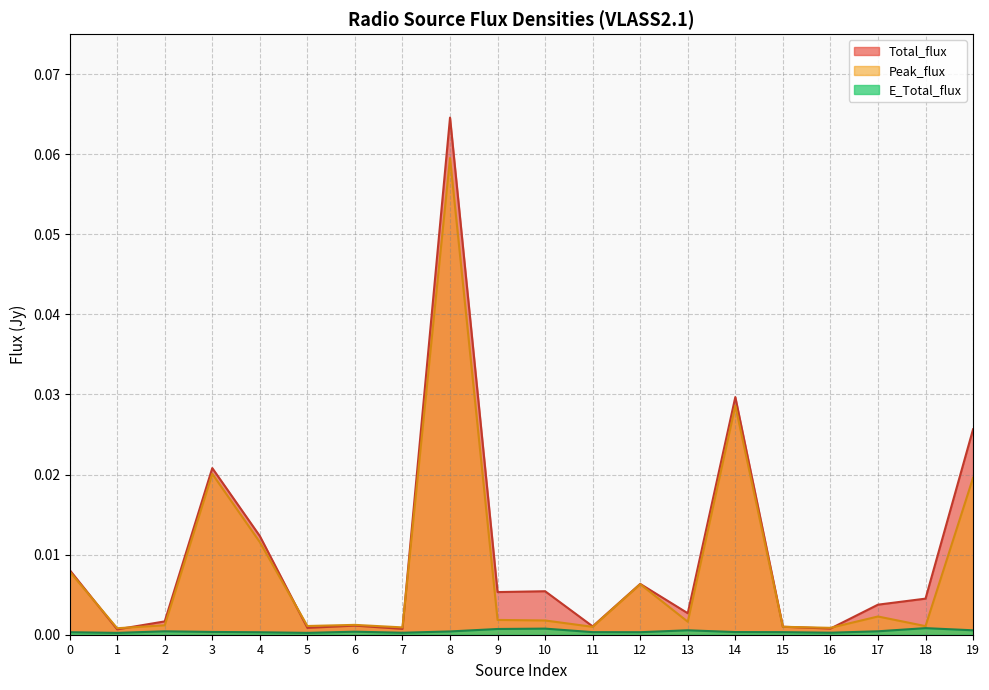

True or false: E_Total_flux and Peak_flux intersect in this chart.

False